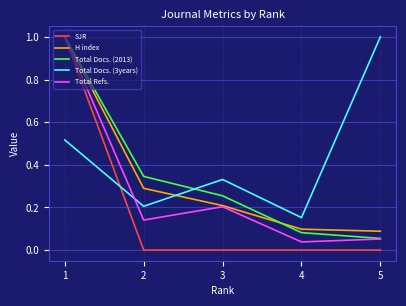

Is the value of SJR at 2 greater than the value of Total Docs. (3years) at 5?

No